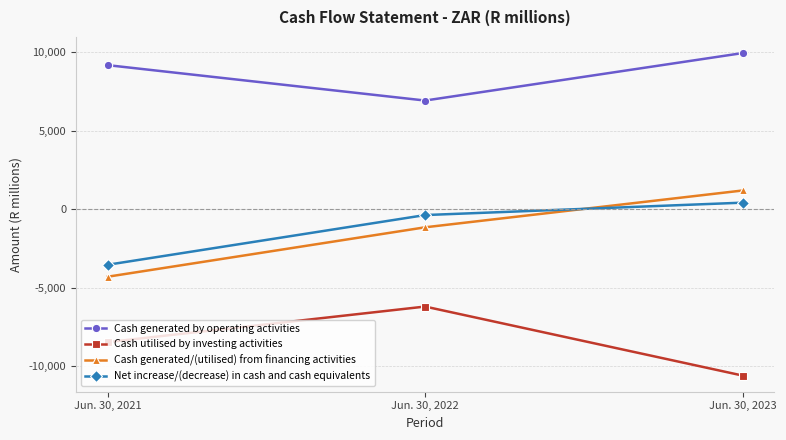

Between Jun. 30, 2021 and Jun. 30, 2022, which series saw the biggest shift?

Net increase/(decrease) in cash and cash equivalents